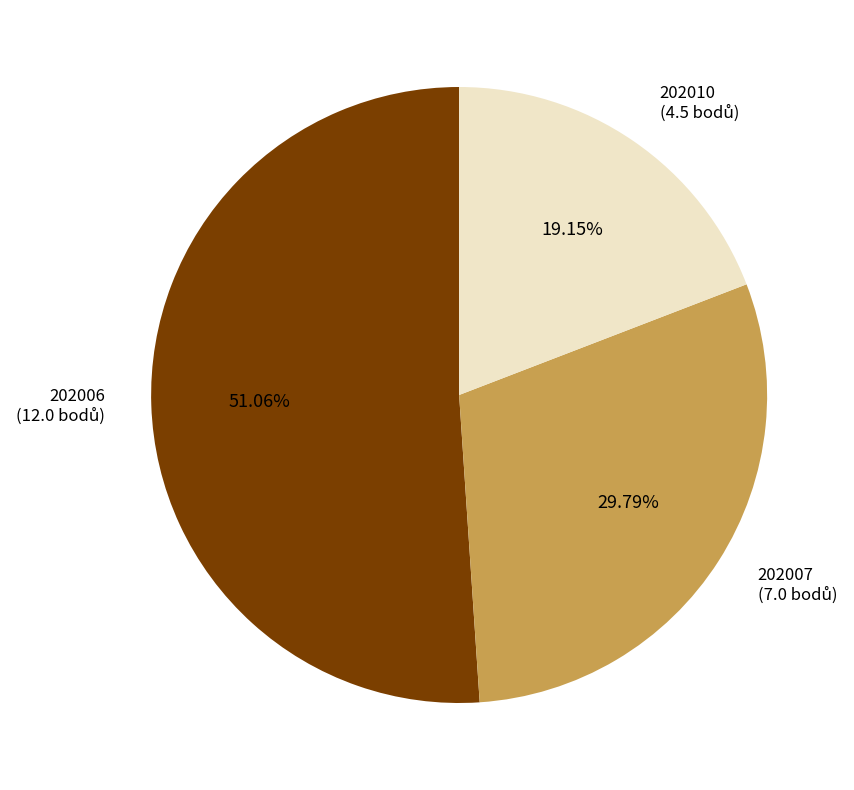

Rank the categories by value from lowest to highest.

202010, 202007, 202006